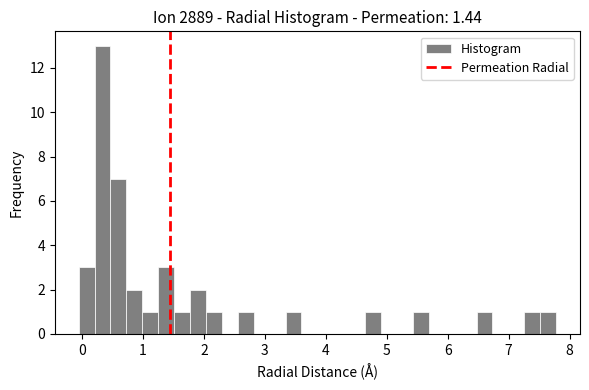

Around what value on the x-axis is the tallest bar? Give the approximate position of its centre, as read against the axis.

0.3